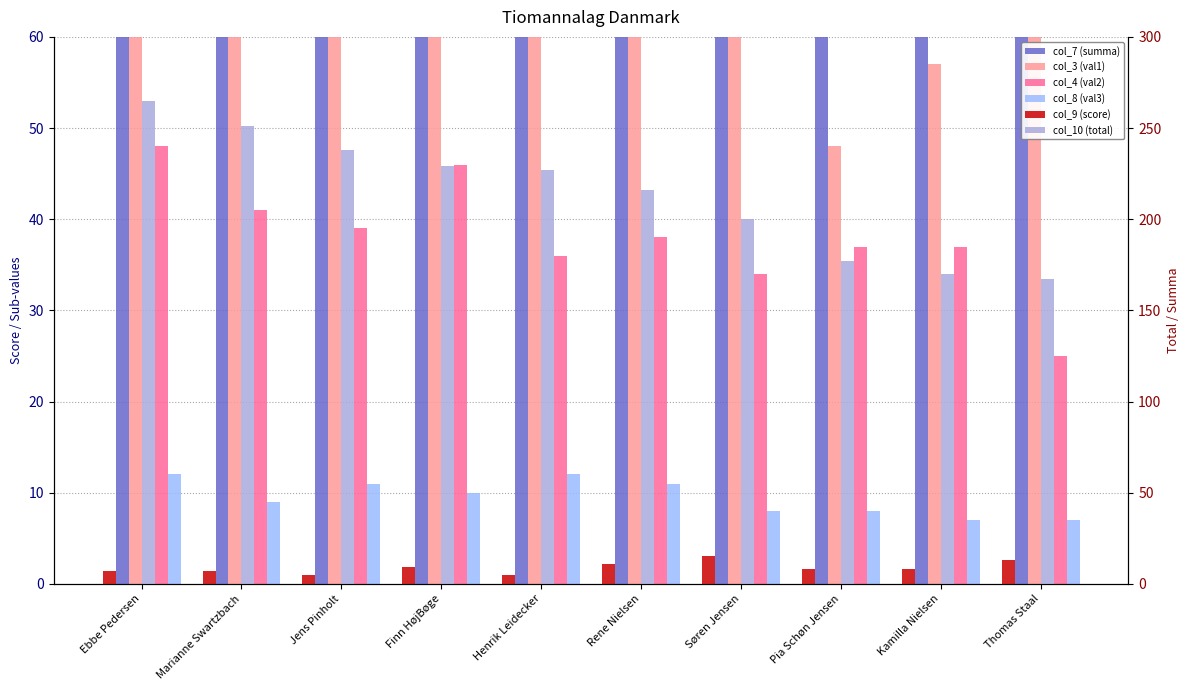

Which has a higher value, Jens Pinholt or Finn HøjBøge?

Jens Pinholt